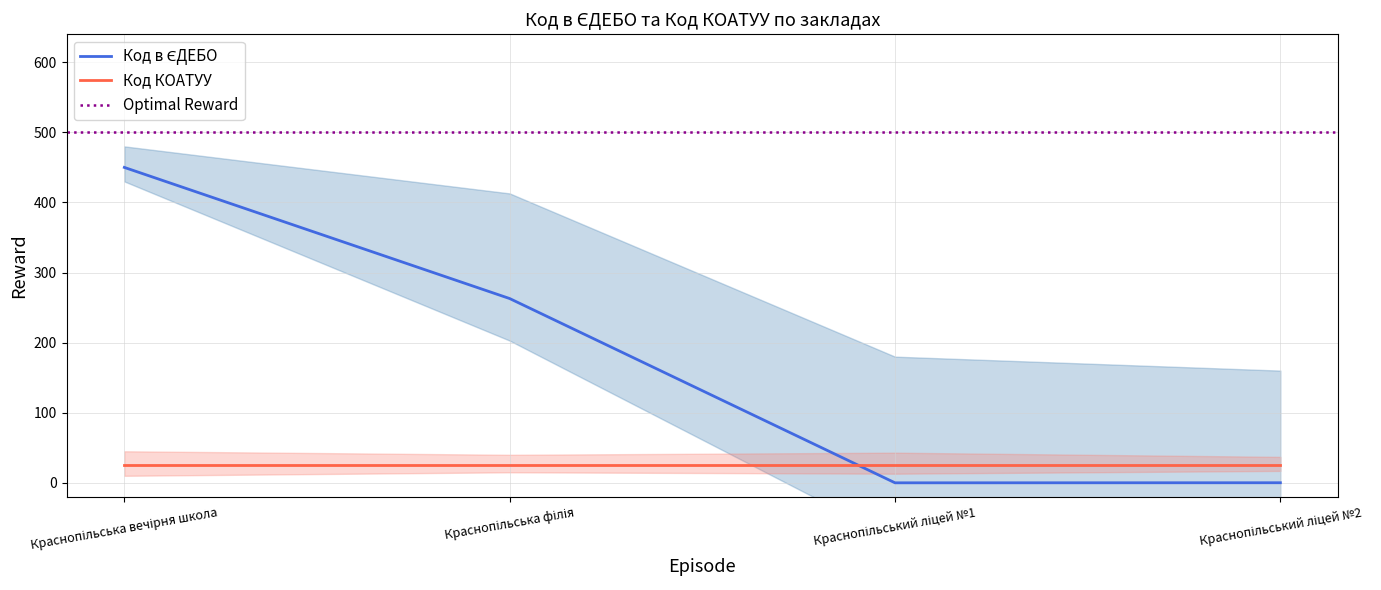

How many interior local valleys (lower than both neighbors) does the data have?

1